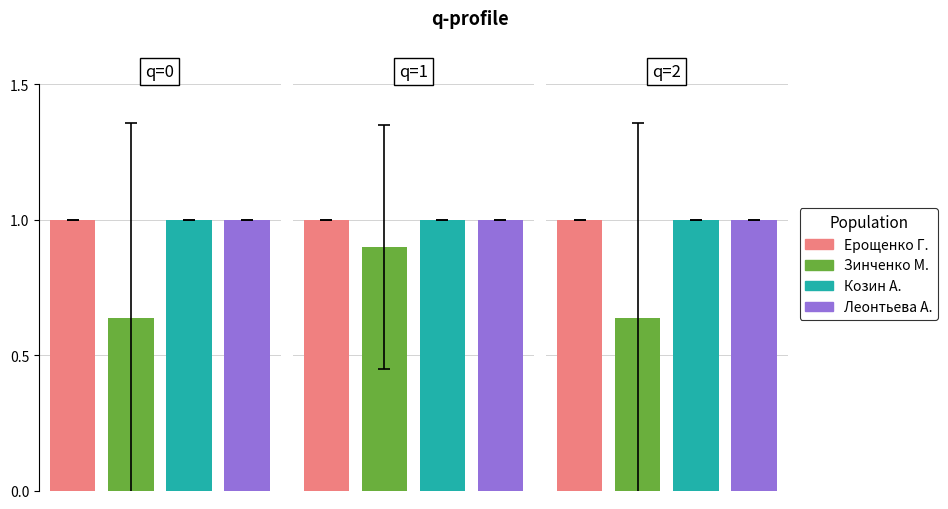

Which series has the largest range (max minus min)?

Зинченко Матвей